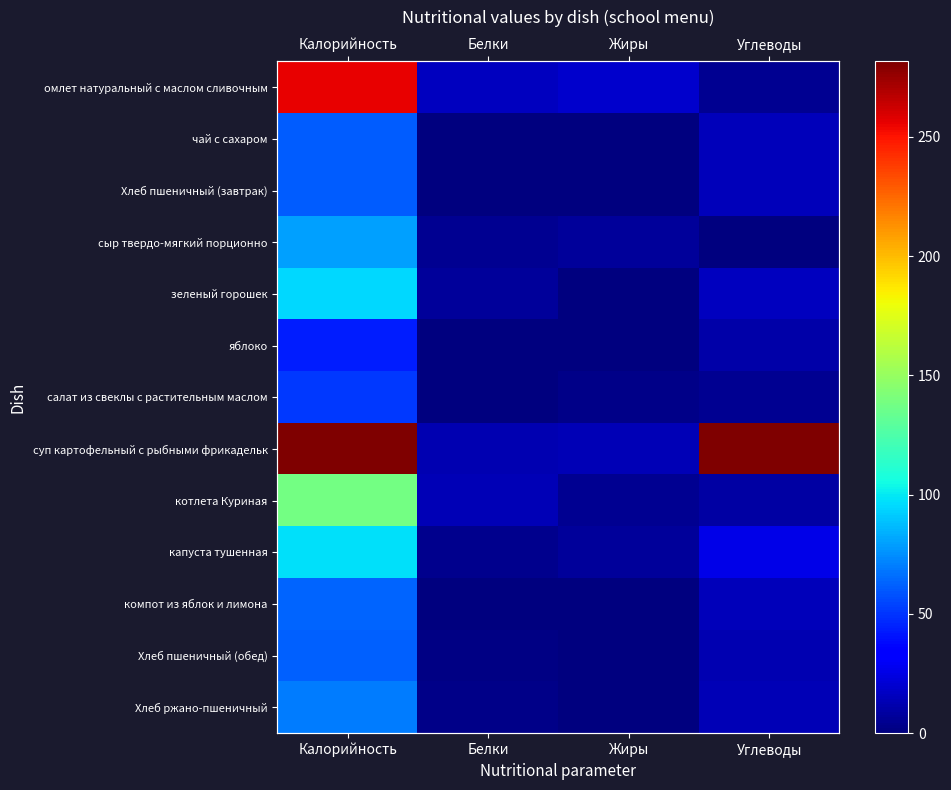

Which series has the largest range (max minus min)?

суп картофельный с рыбными фрикадельк